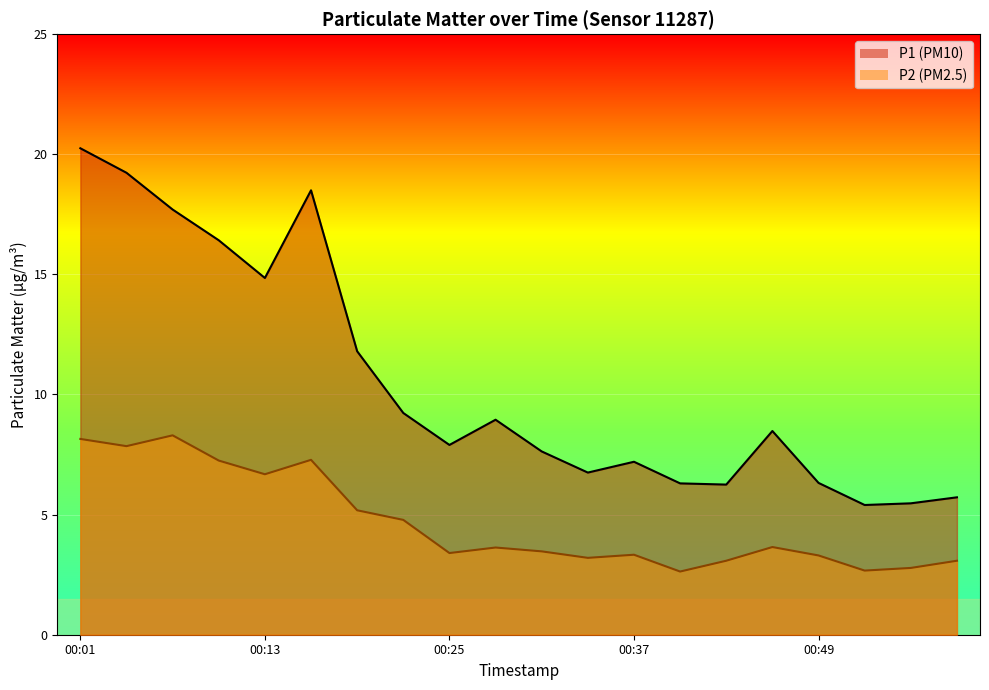

Where is the first local maximum for P1_line?

5